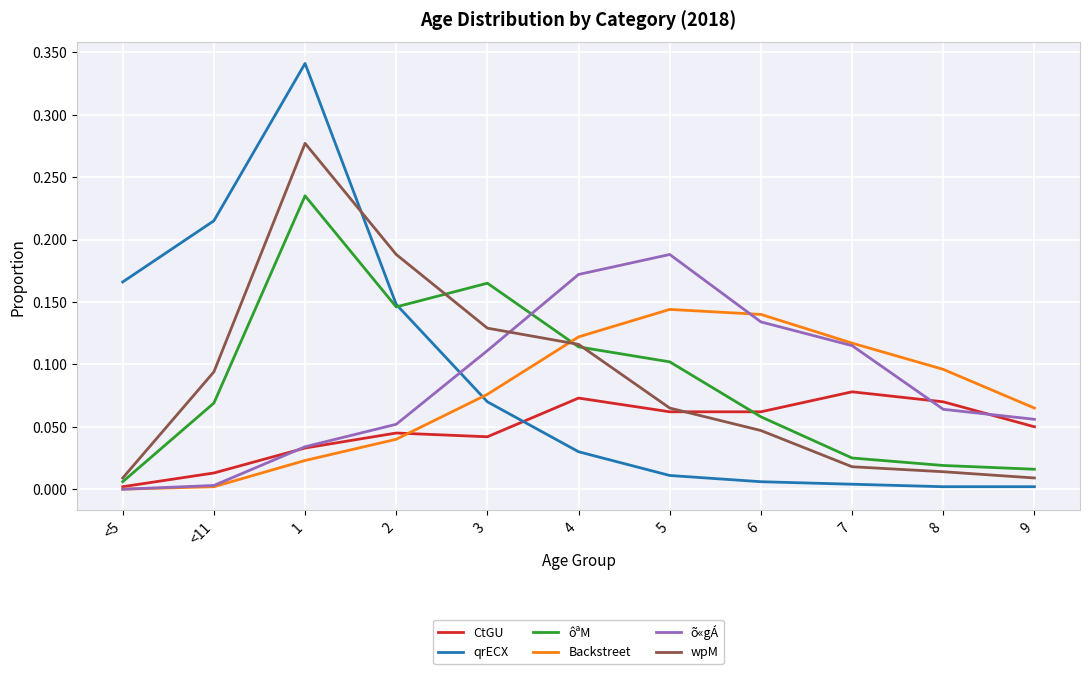

What position from the left is 4?

6